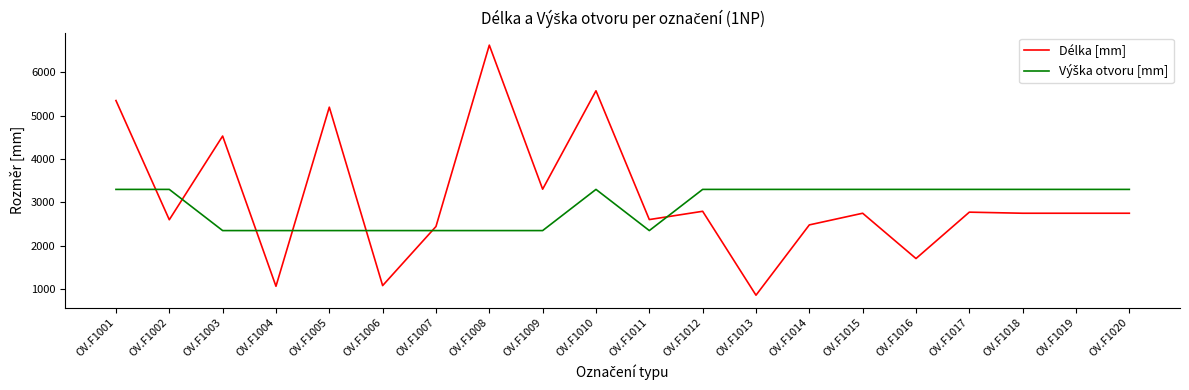

Is it true that Délka [mm] equals 2604 at OV.F1011?

True